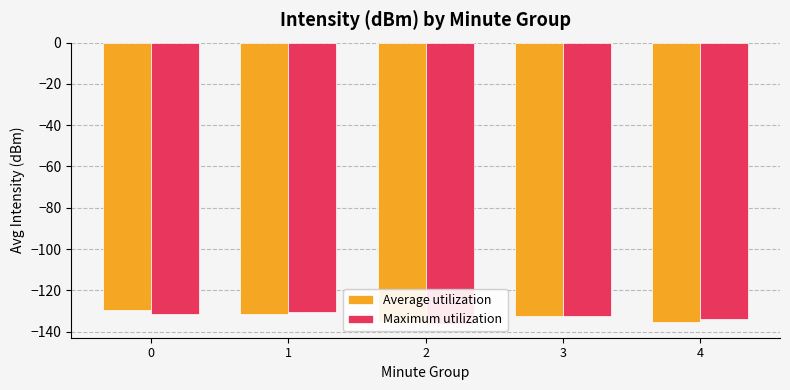

Reading left to right, list all the values displayed in this chart.

Average utilization: -129.4	-131.7	-135.5	-132.2	-135.1
Maximum utilization: -131.5	-130.7	-136.2	-132.6	-134.0